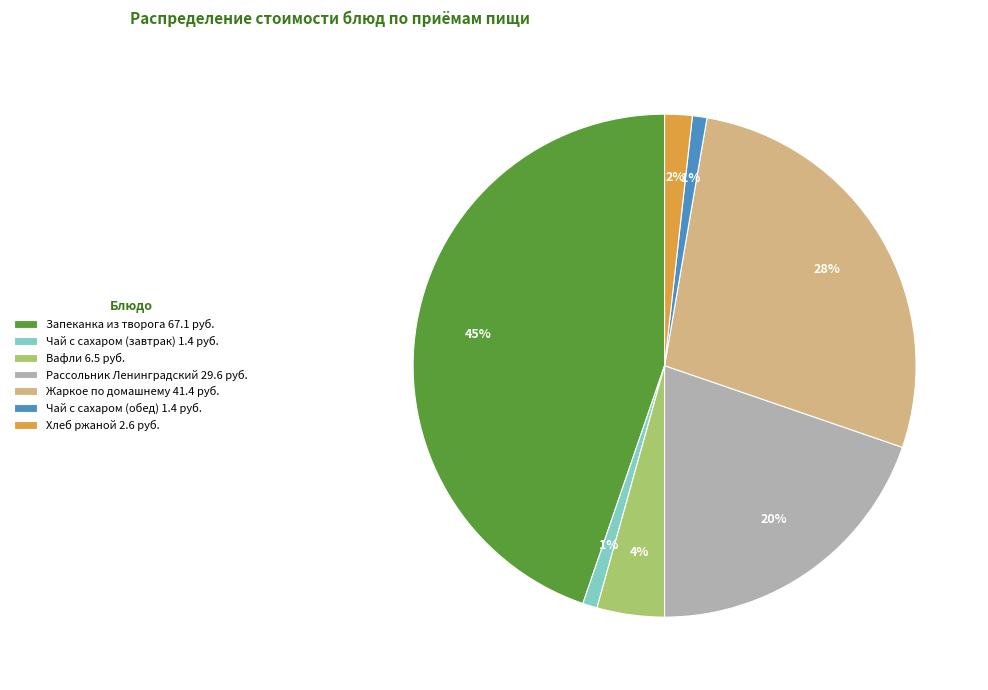

Count the number of slices in the pie.

7